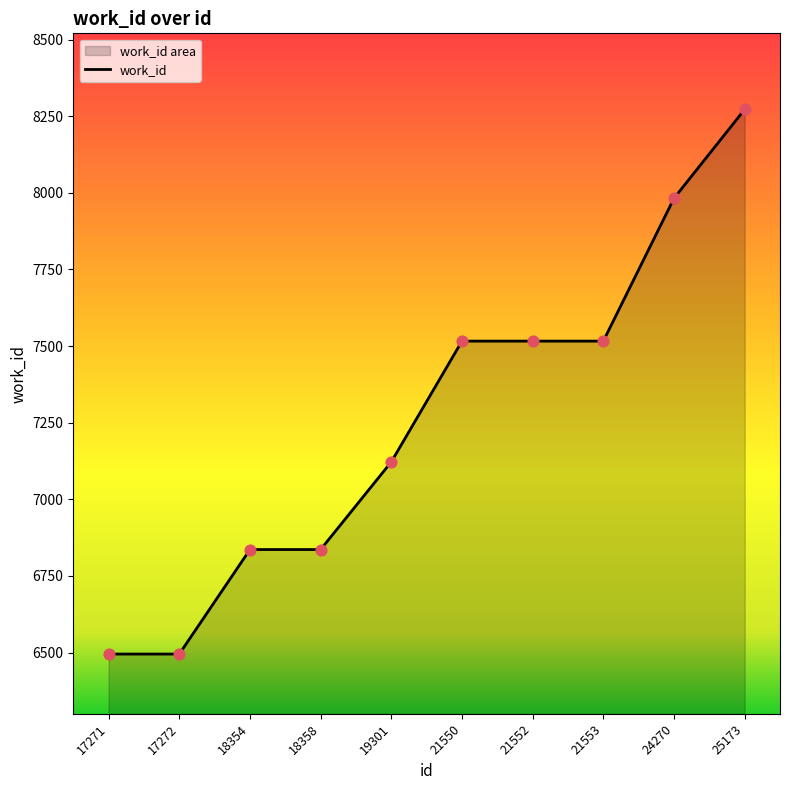

What is the ratio of the value at 19301 to the value at 21550?

0.9